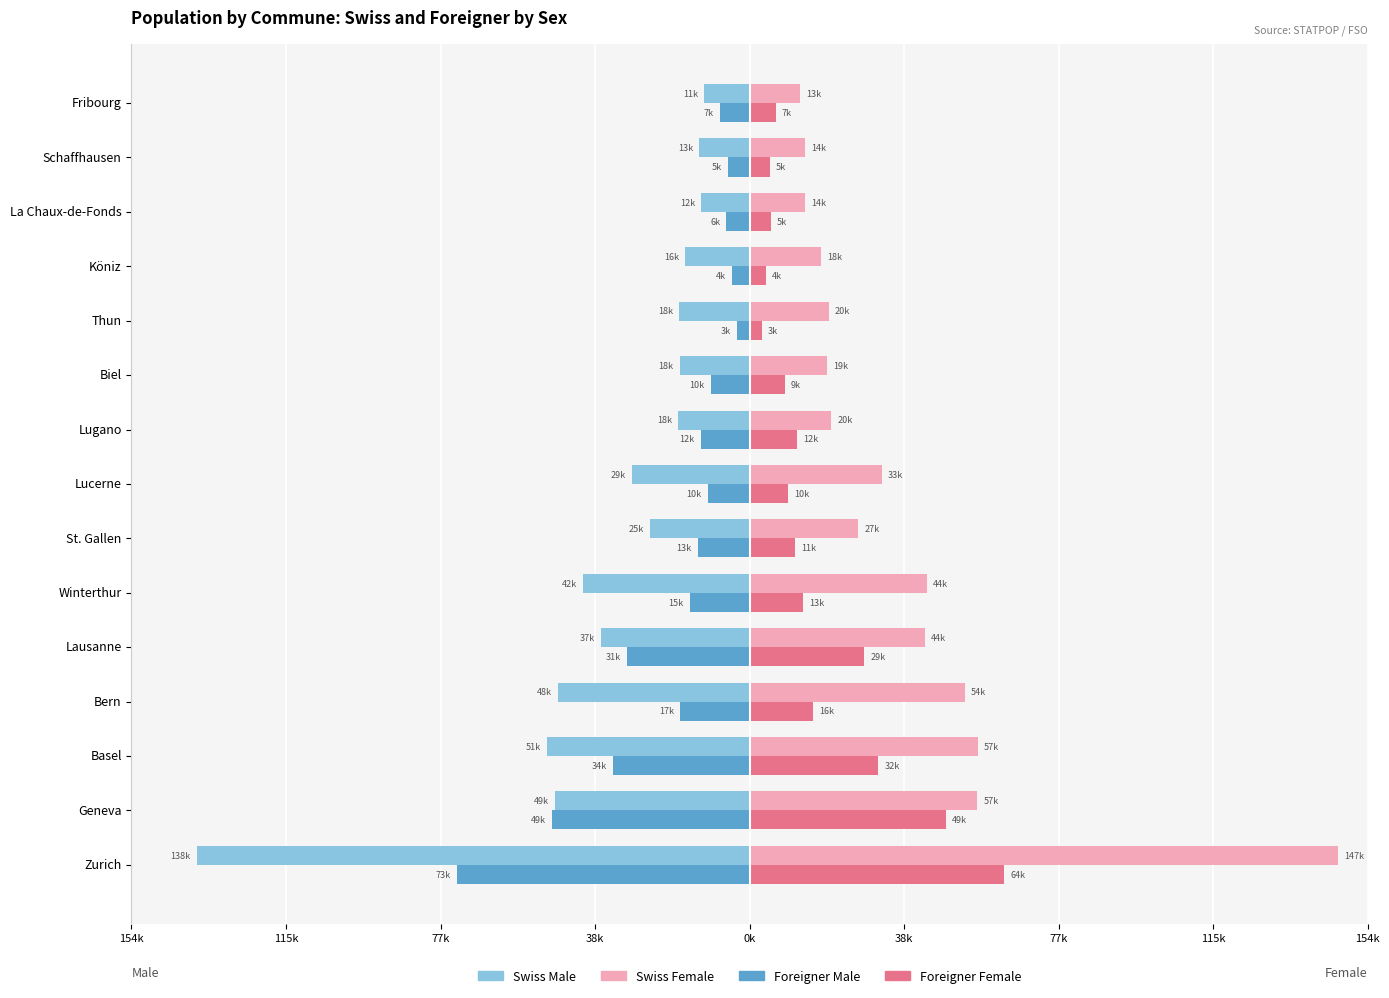

What are all the series names shown in the legend?

Swiss Male, Swiss Female, Foreigner Male, Foreigner Female